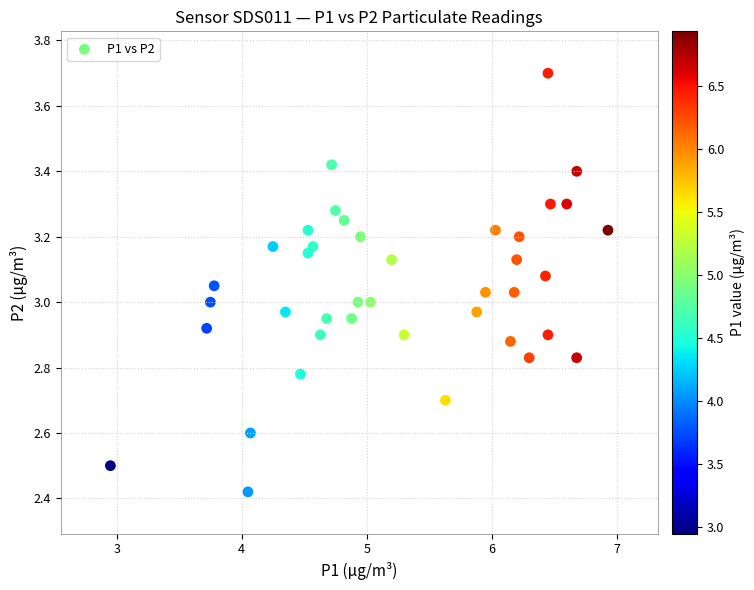

What is the range of X values (max minus min)?

4.0